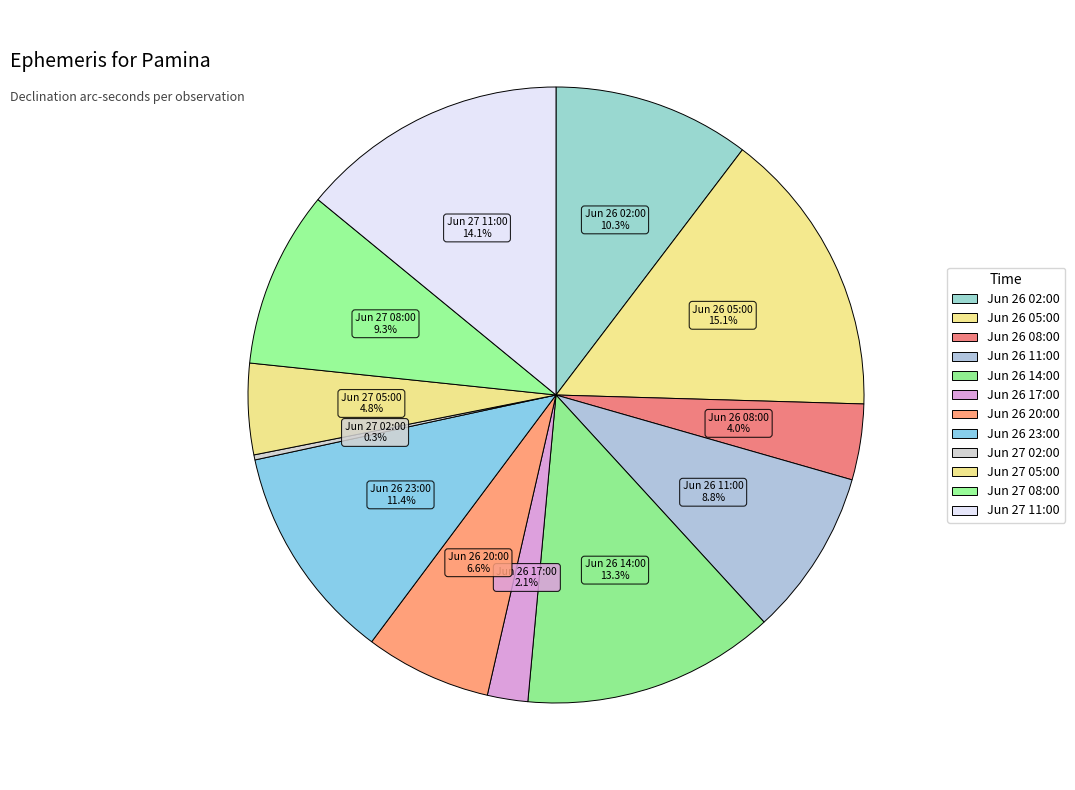

True or false: Jun 26 17:00 accounts for 1% of the total.

False